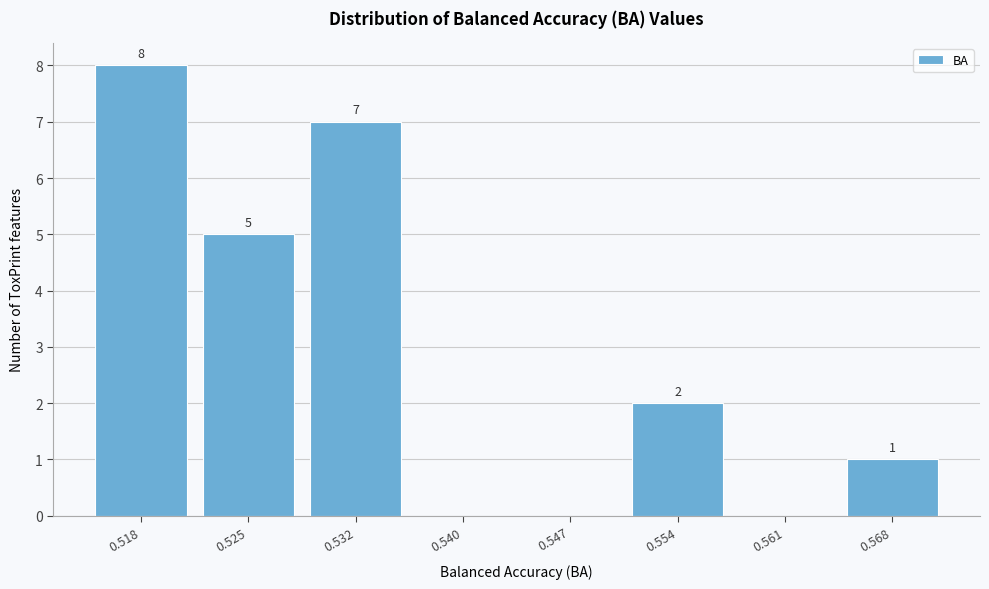

Reading left to right, transcribe all the data shown in this chart.

0.518=8	0.525=5	0.532=7	0.540=0	0.547=0	0.554=2	0.561=0	0.568=1